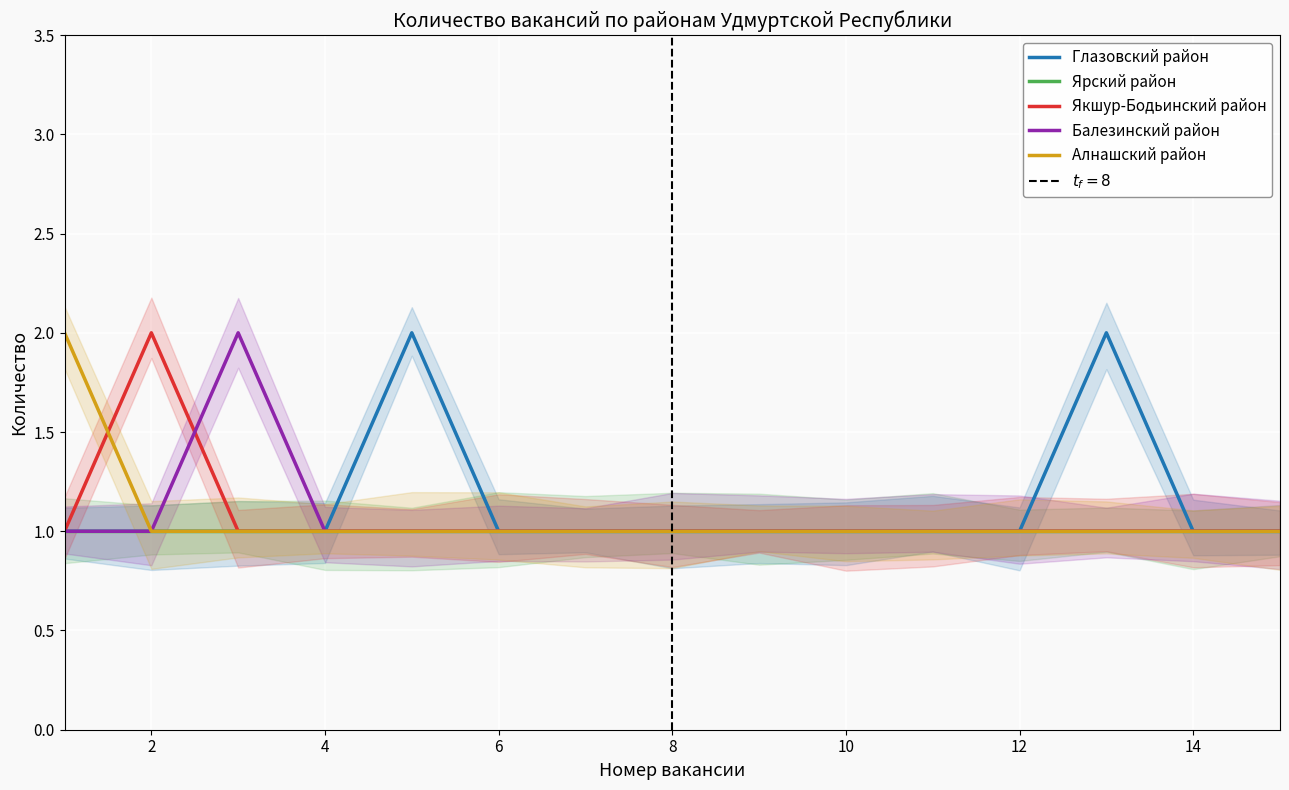

True or false: Глазовский район and Балезинский район intersect in this chart.

False